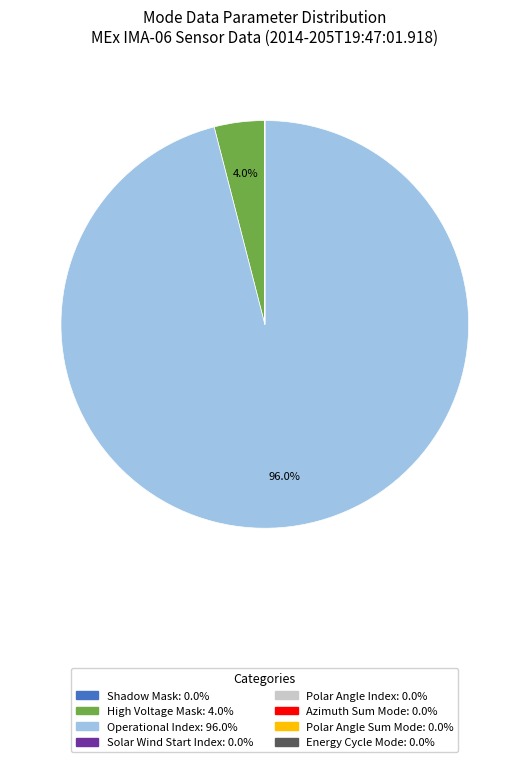

What portion of the pie excludes Operational Index?

4.0%